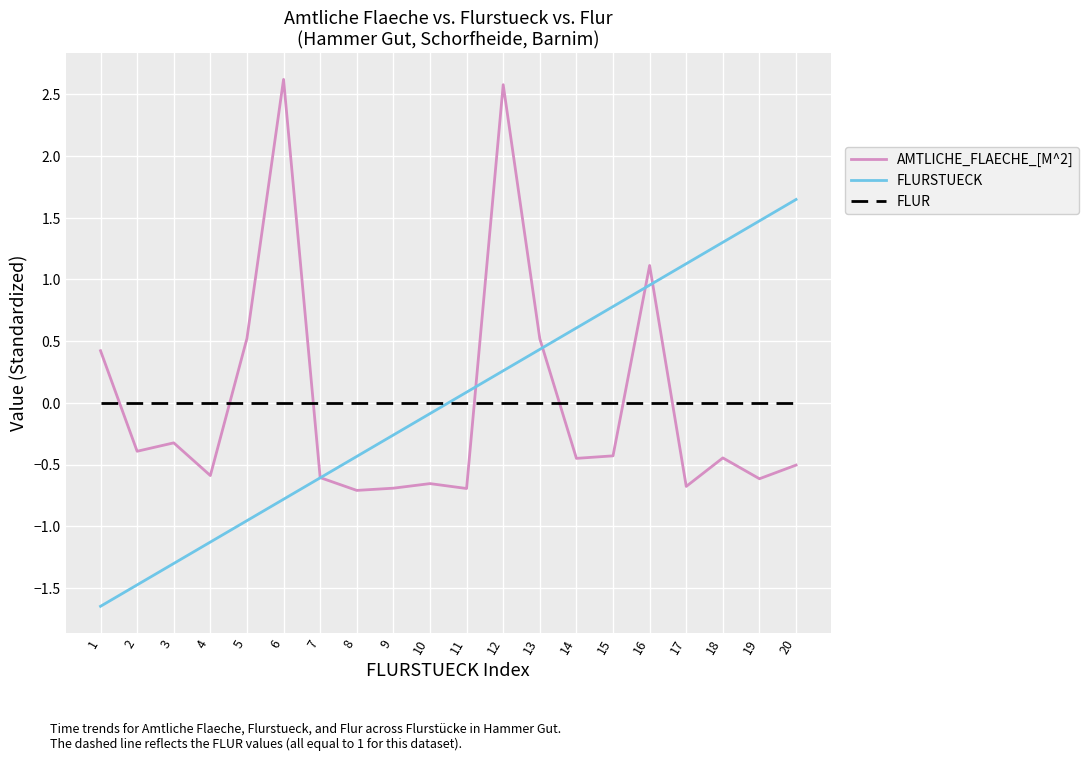

Read the AMTLICHE_FLAECHE_[M^2] value at 6.

2.6